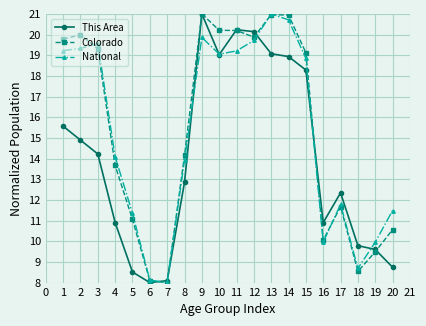

How many interior local valleys does the This Area series have?

3